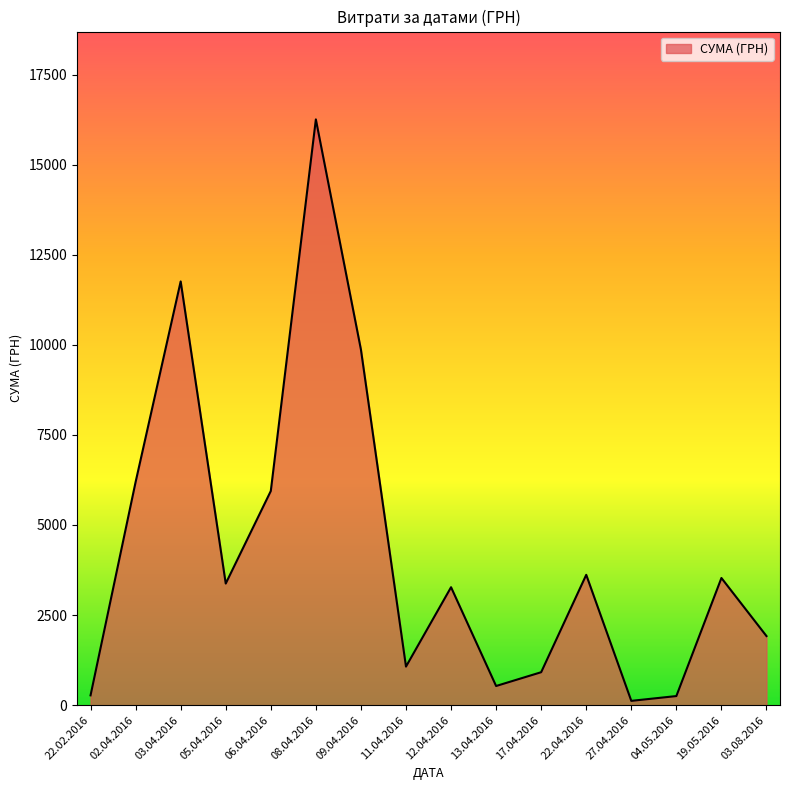

True or false: the data has more than 0 interior local peaks.

True